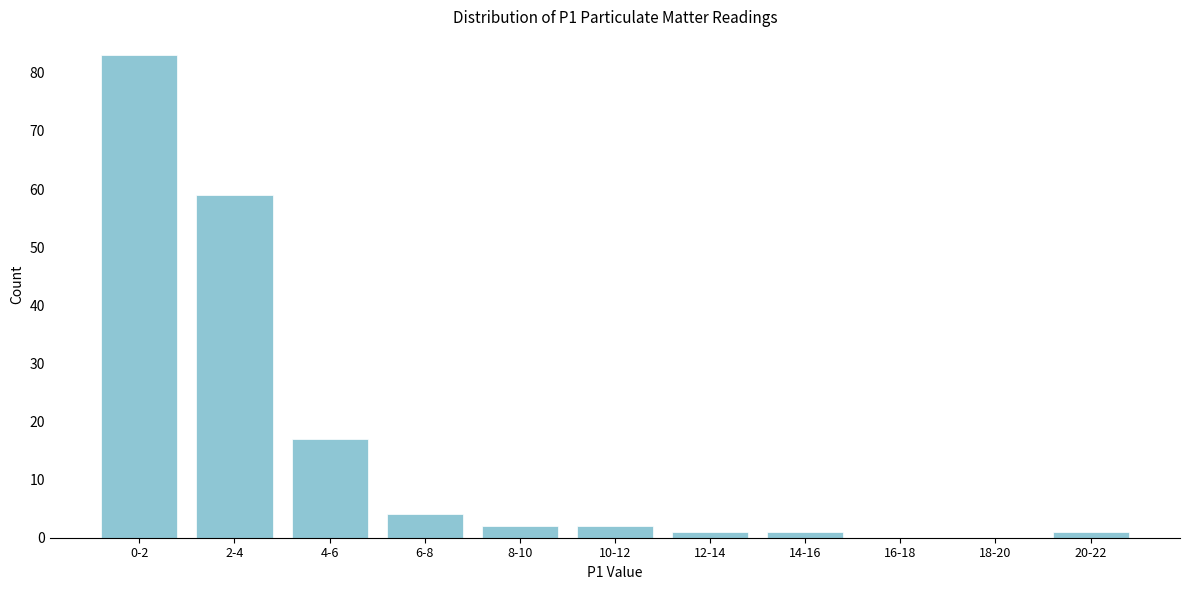

Reading right to left, transcribe all the data shown in this chart.

20-22=1	18-20=0	16-18=0	14-16=1	12-14=1	10-12=2	8-10=2	6-8=4	4-6=17	2-4=59	0-2=83